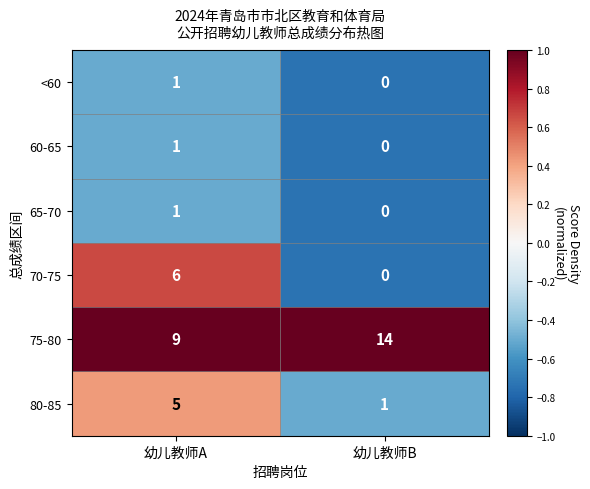

Which series has the largest total across all categories?

75-80